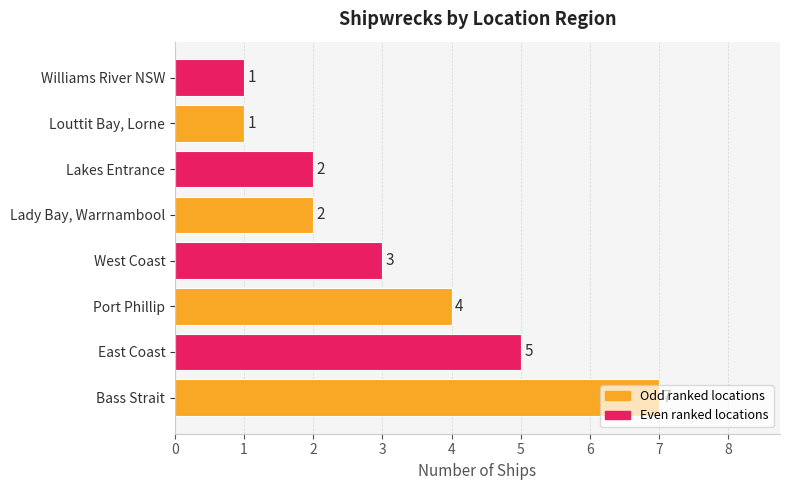

Read the value at Bass Strait.

7